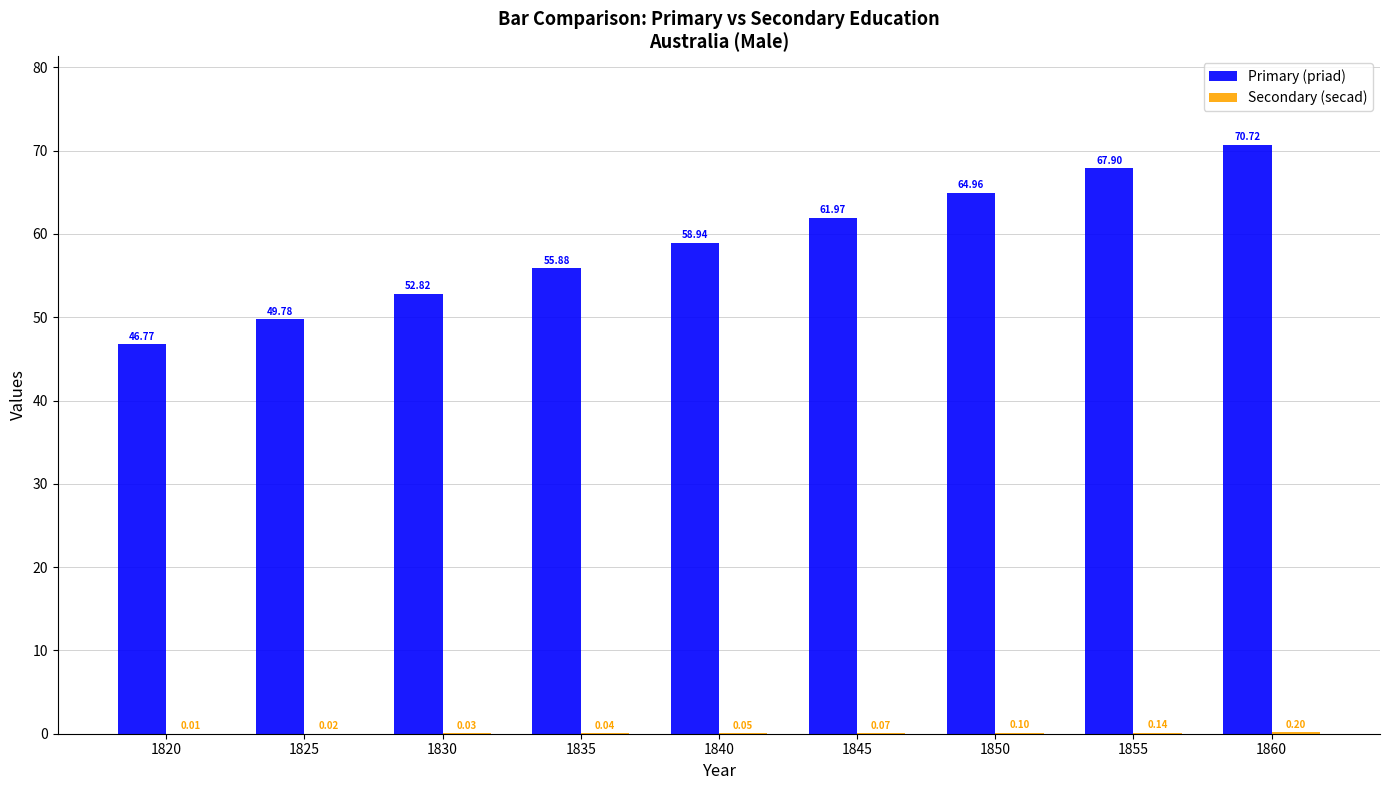

What is the total value across all series at 1820?

46.8